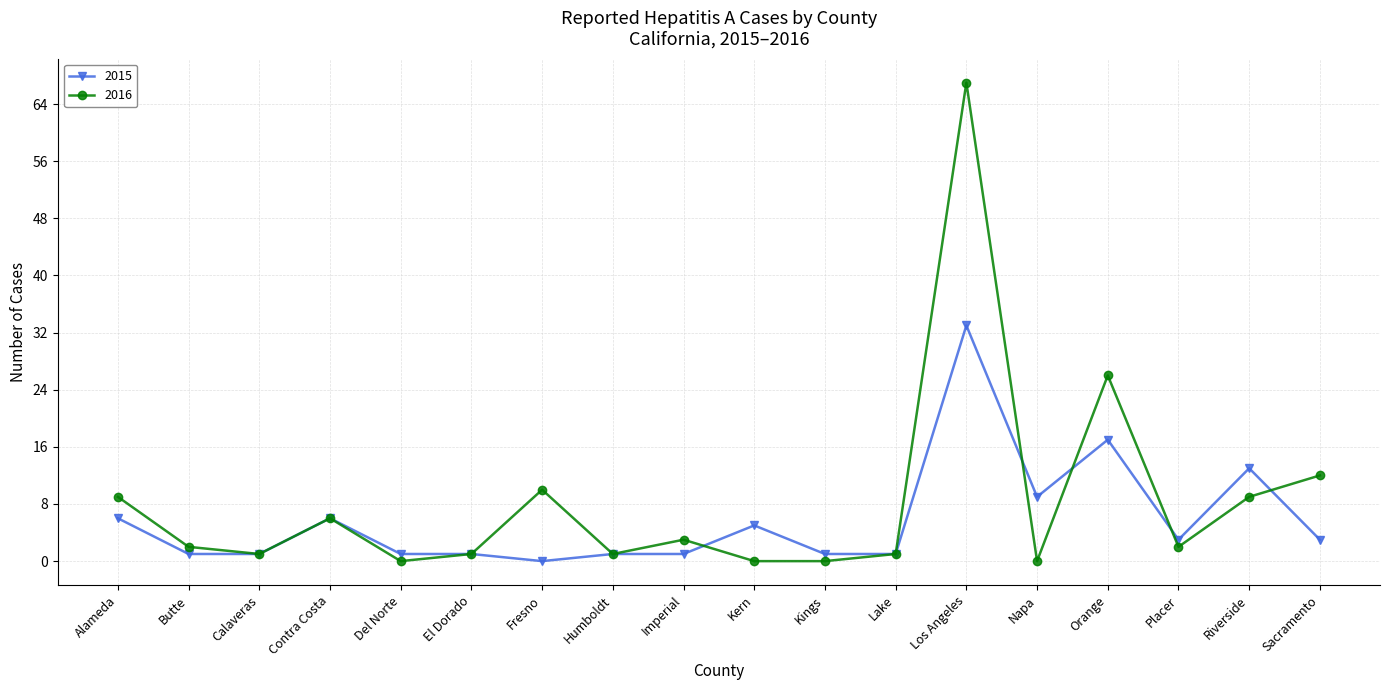

Which series changed the most between Kings and Riverside?

2015